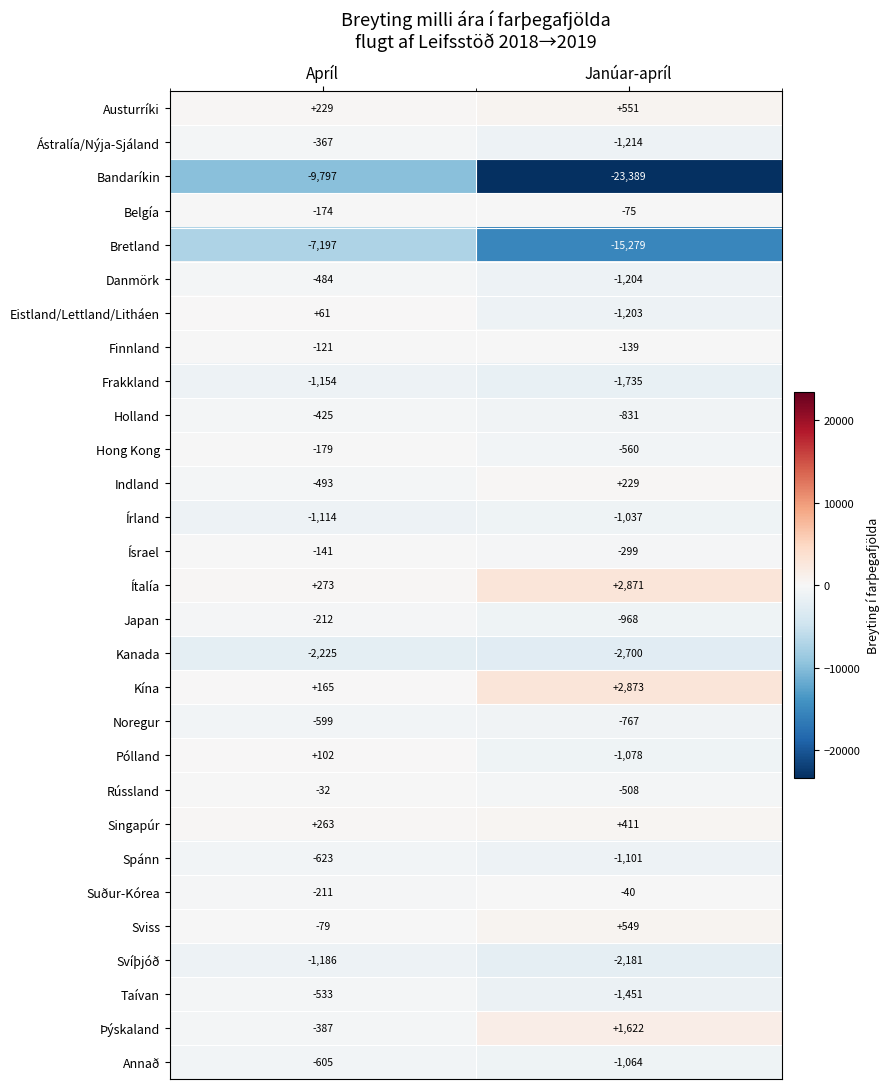

The Austurríki series shows 254 at Janúar-apríl. True or false?

False